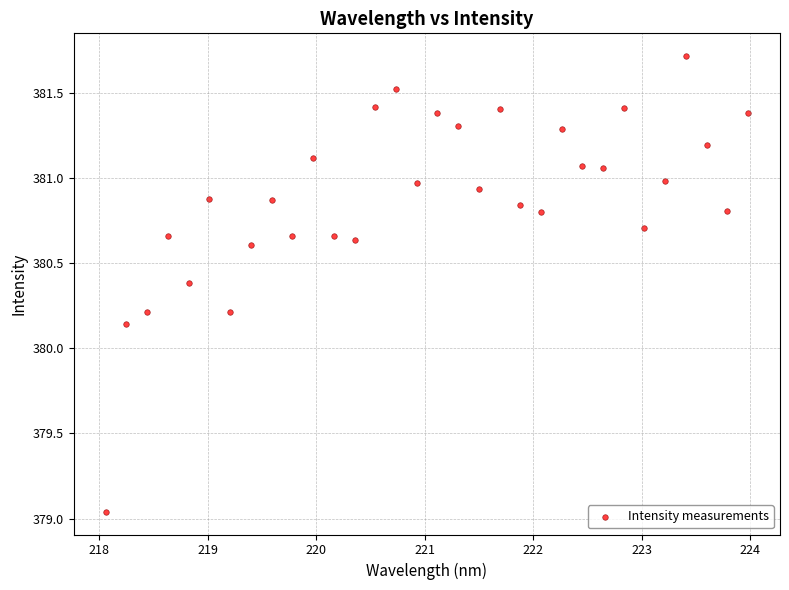

What is the range of Y values (max minus min)?

2.7